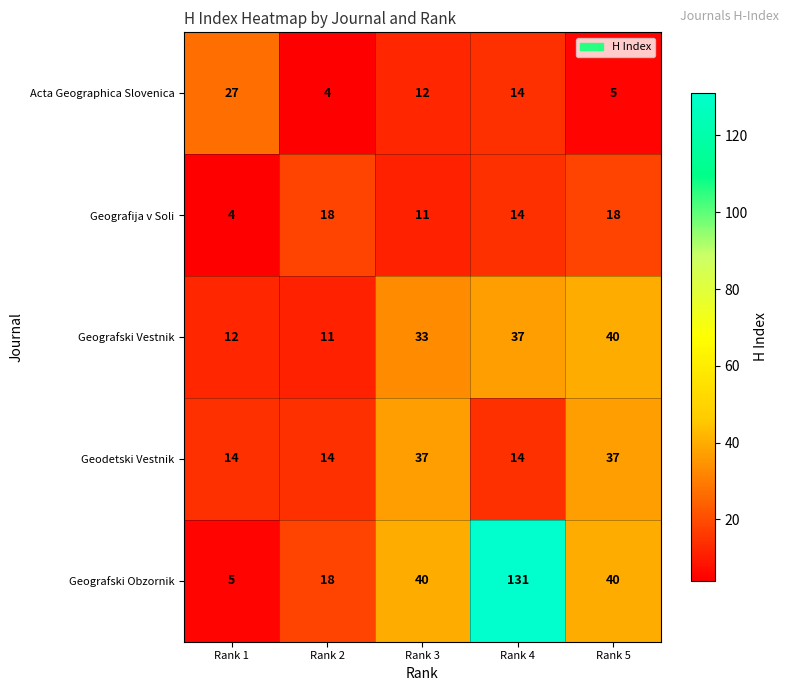

The Geografski Vestnik series shows 37 at Rank 4. True or false?

True